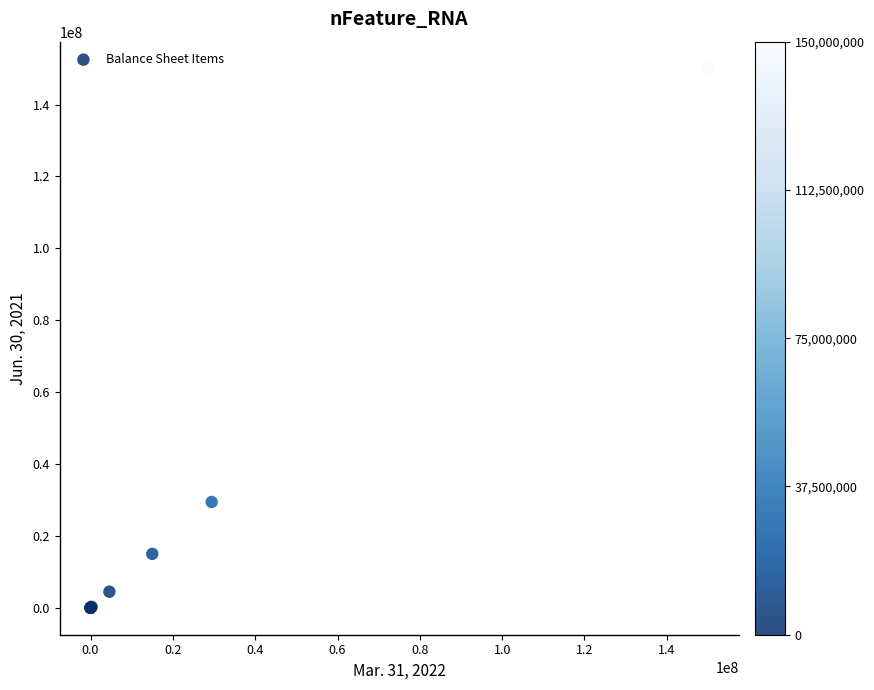

What Y value in the scatter plot is closest to 75000000?

29430000